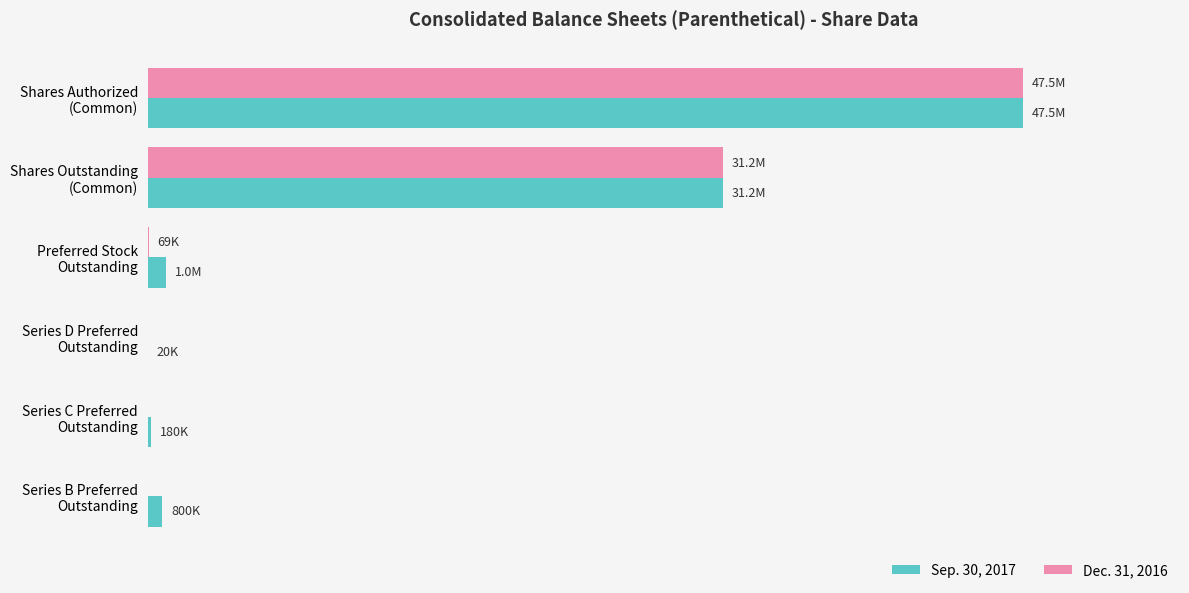

What is the difference between the maximum and minimum values in the Sep. 30, 2017 series?

47480000